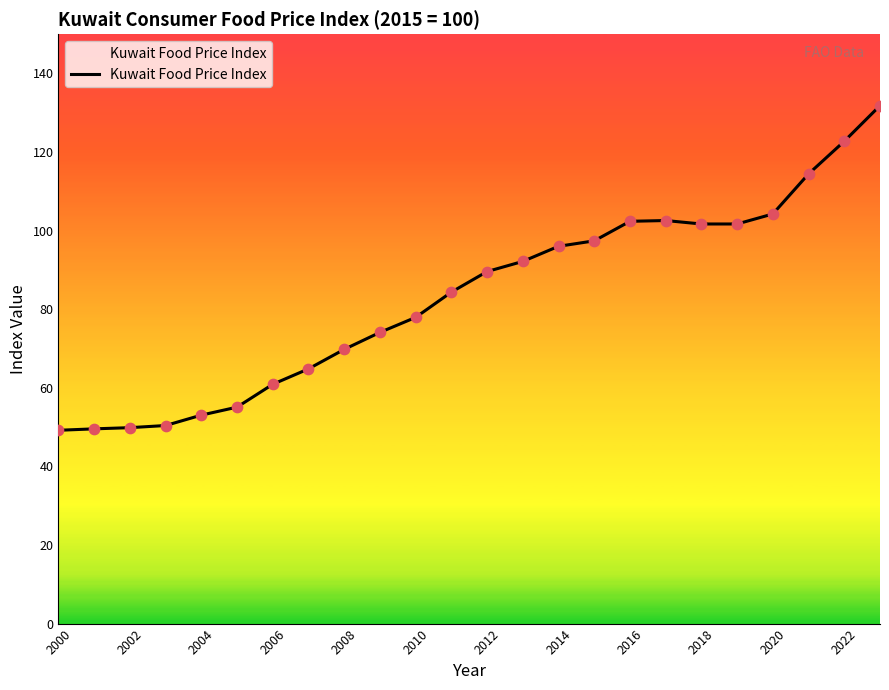

What is the maximum value shown in the chart?

131.8